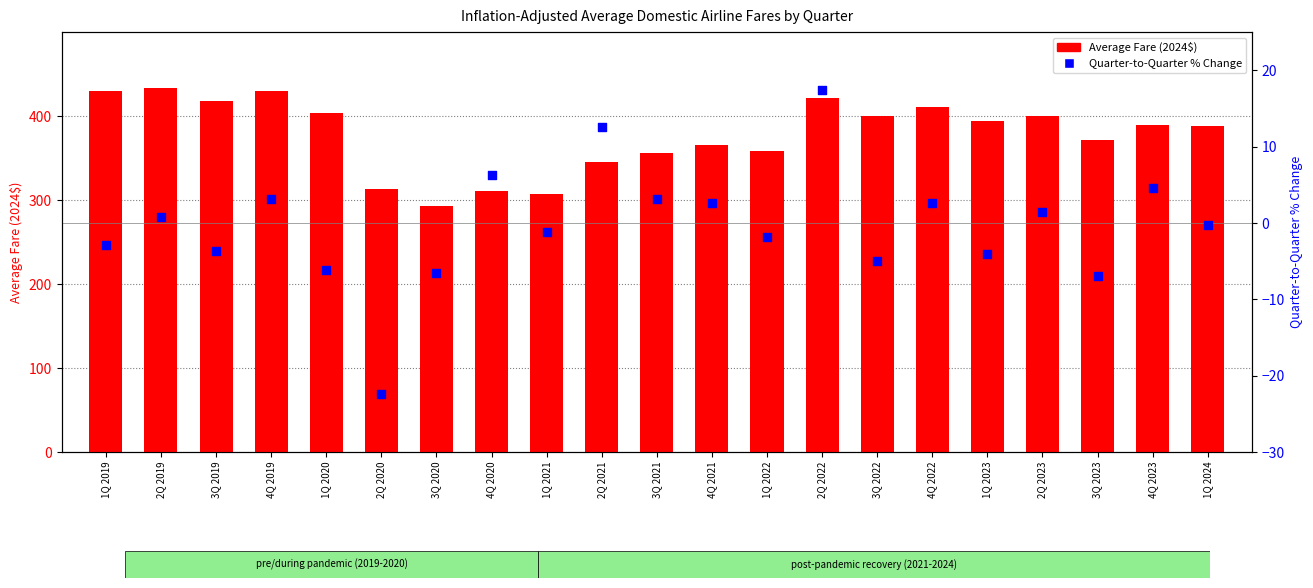

Which series has the largest total across all categories?

Average Fare (2024$)